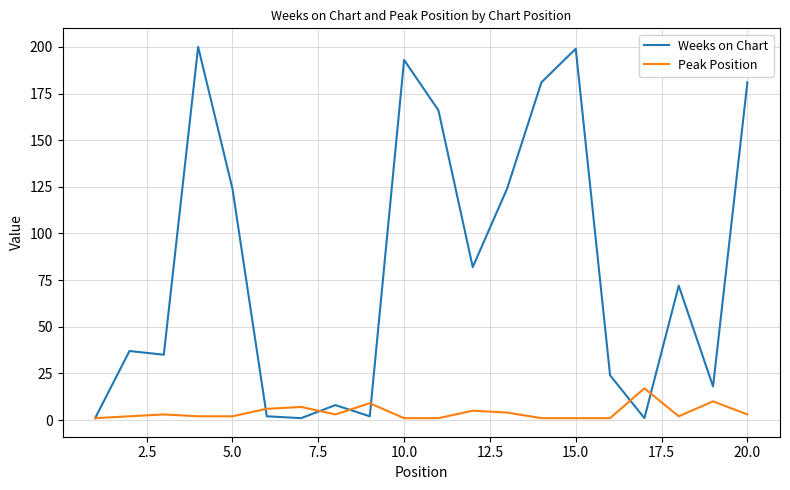

List the series in order of their overall mean, highest first.

Weeks on Chart, Peak Position